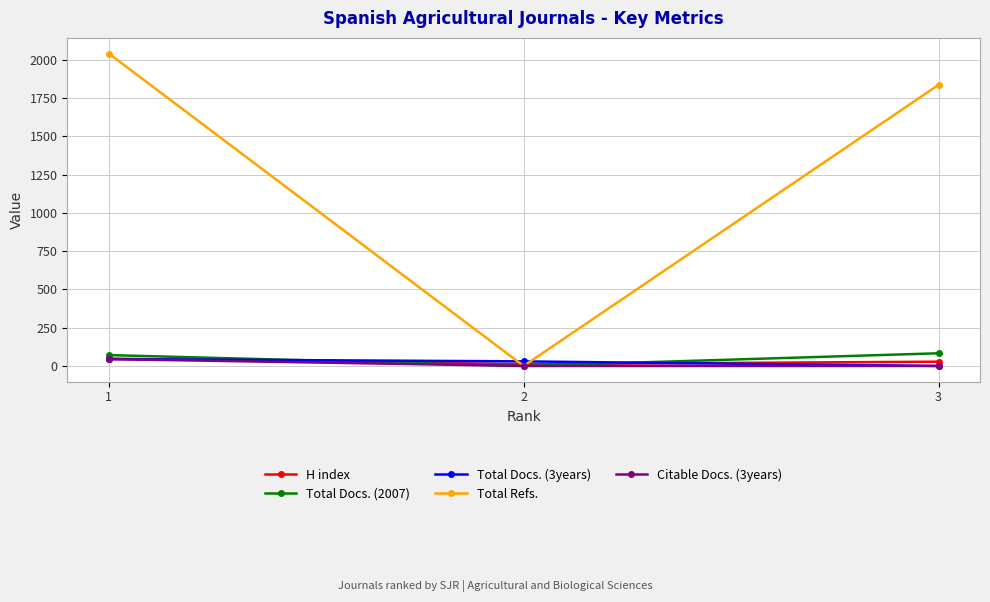

How many values in Total Docs. (2007) are above zero?

2